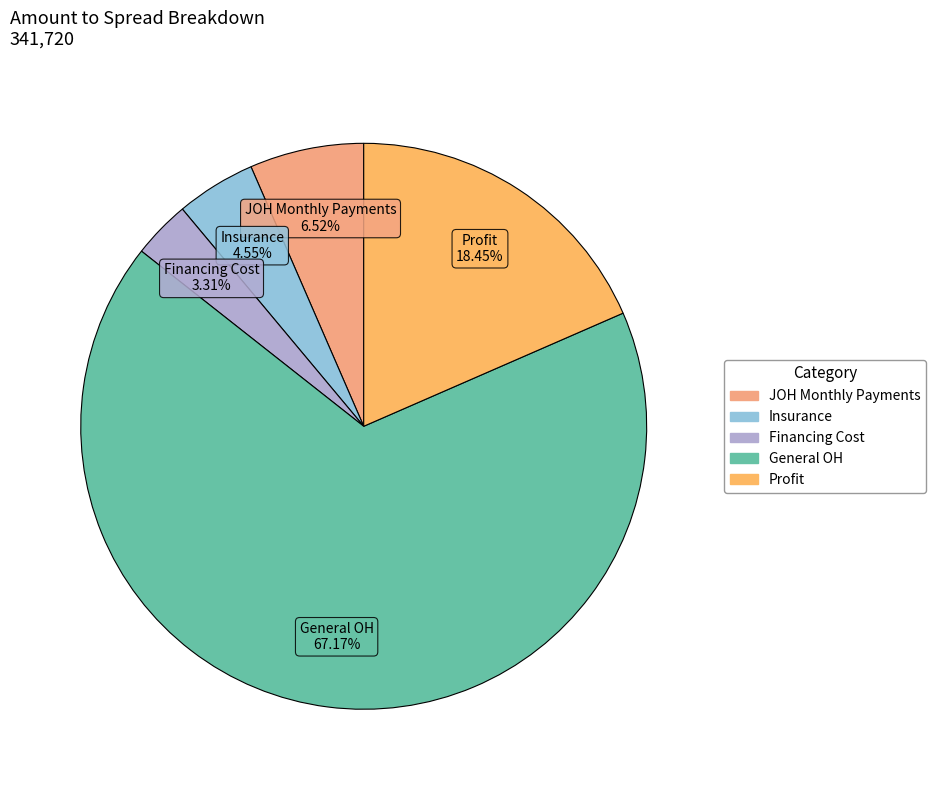

Rank the categories by value from highest to lowest.

General OH, Profit, JOH Monthly Payments, Insurance, Financing Cost